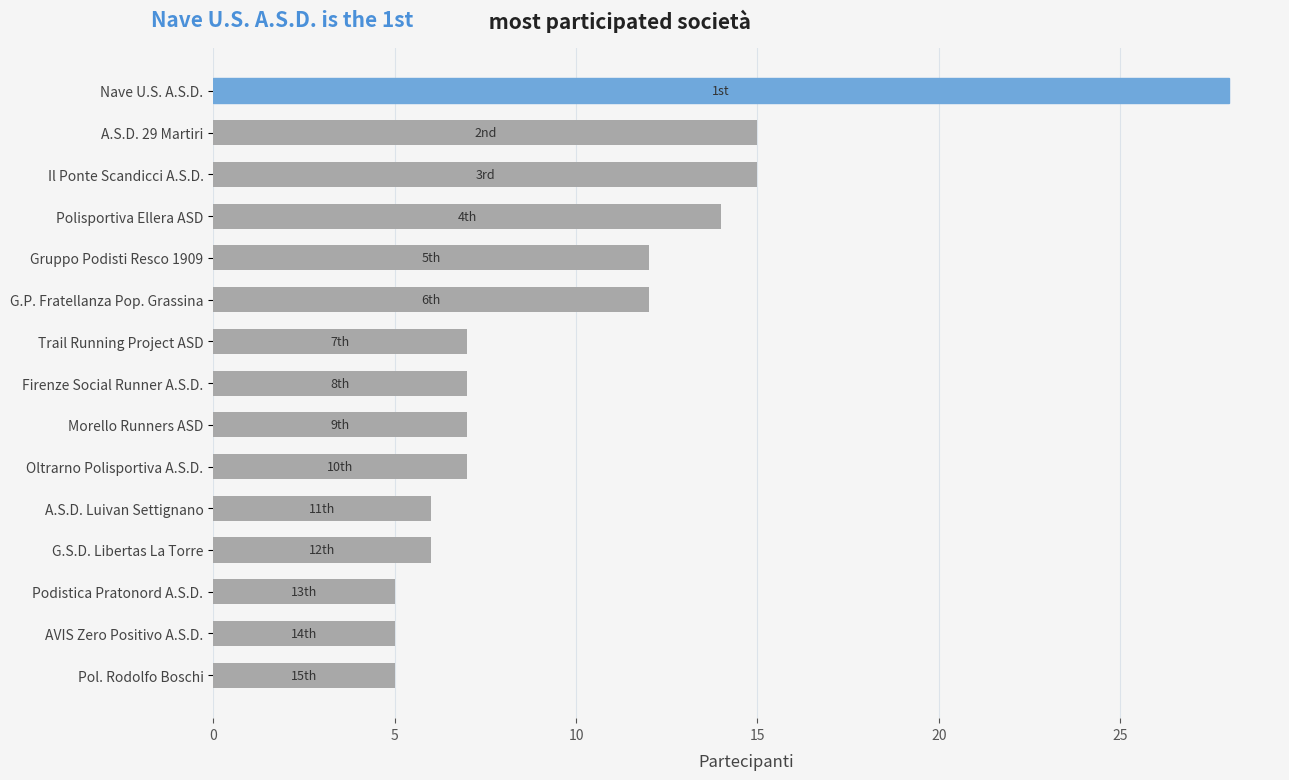

How many series are shown in this chart?

1